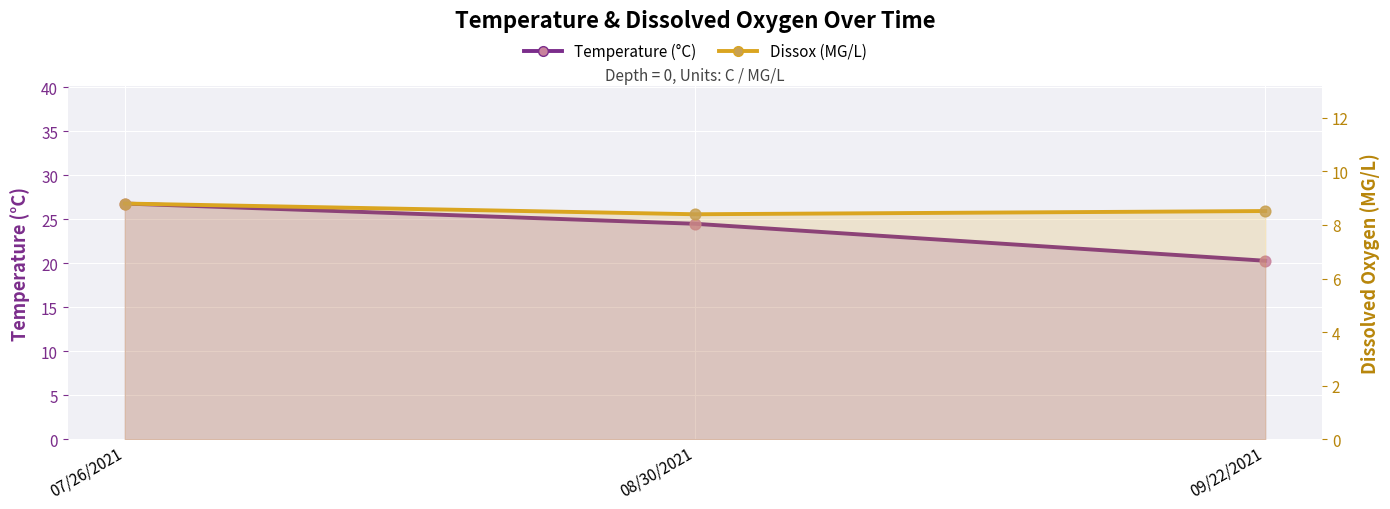

At which category is the sum across all series the highest?

07/26/2021